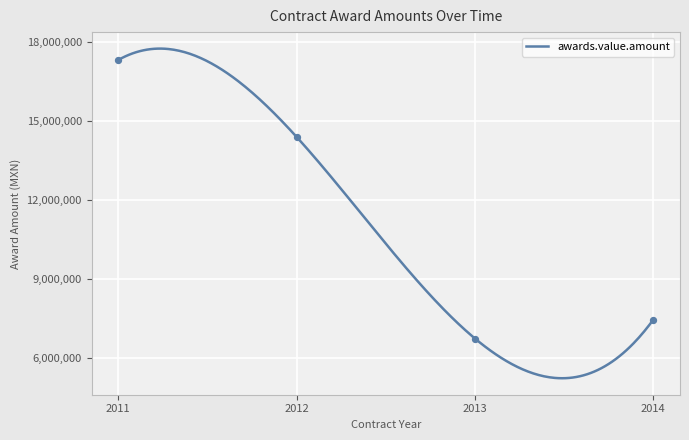

What is the lowest value of the awards.value.amount series?

5240137.2